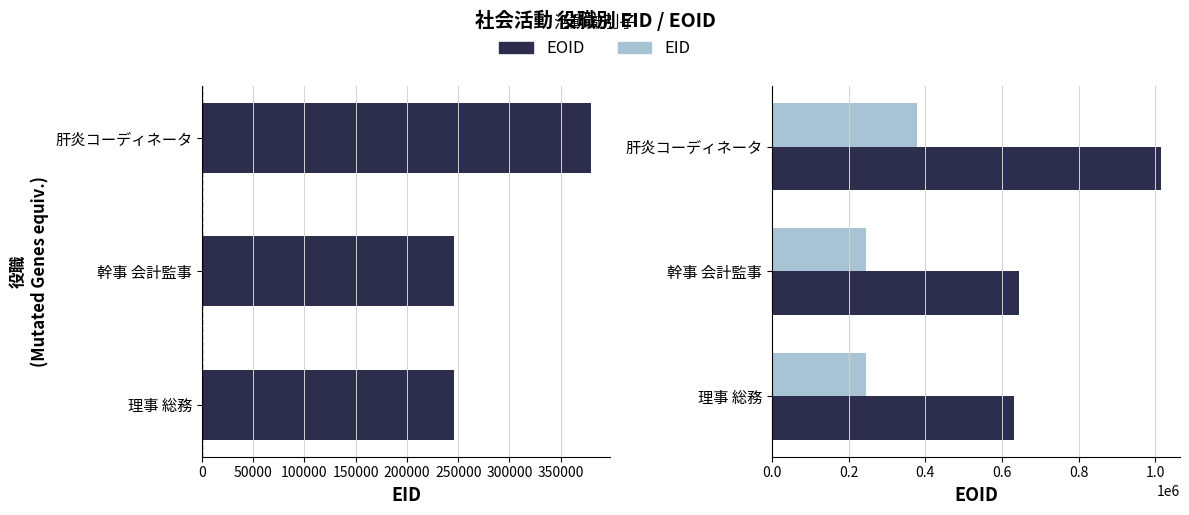

How many values in the EID series are below 245838?

1